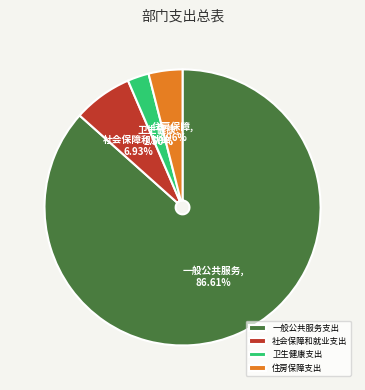

How many segments does this pie chart have?

4